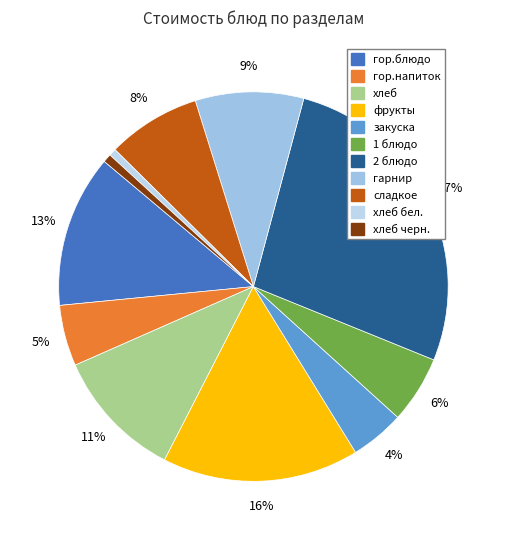

To the nearest percent, what is the difference between the largest and smallest slice percentages?

26%